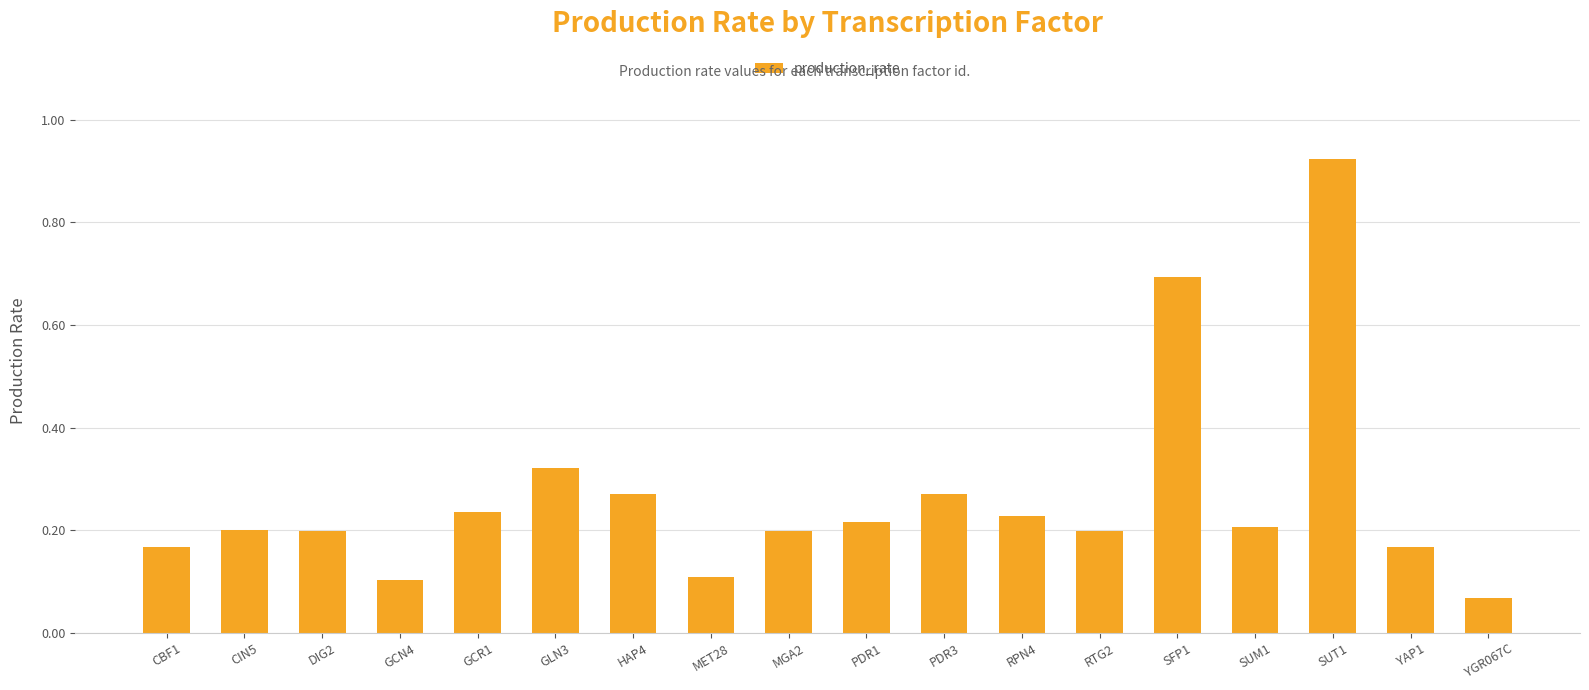

Which category has the lowest value across all series?

YGR067C